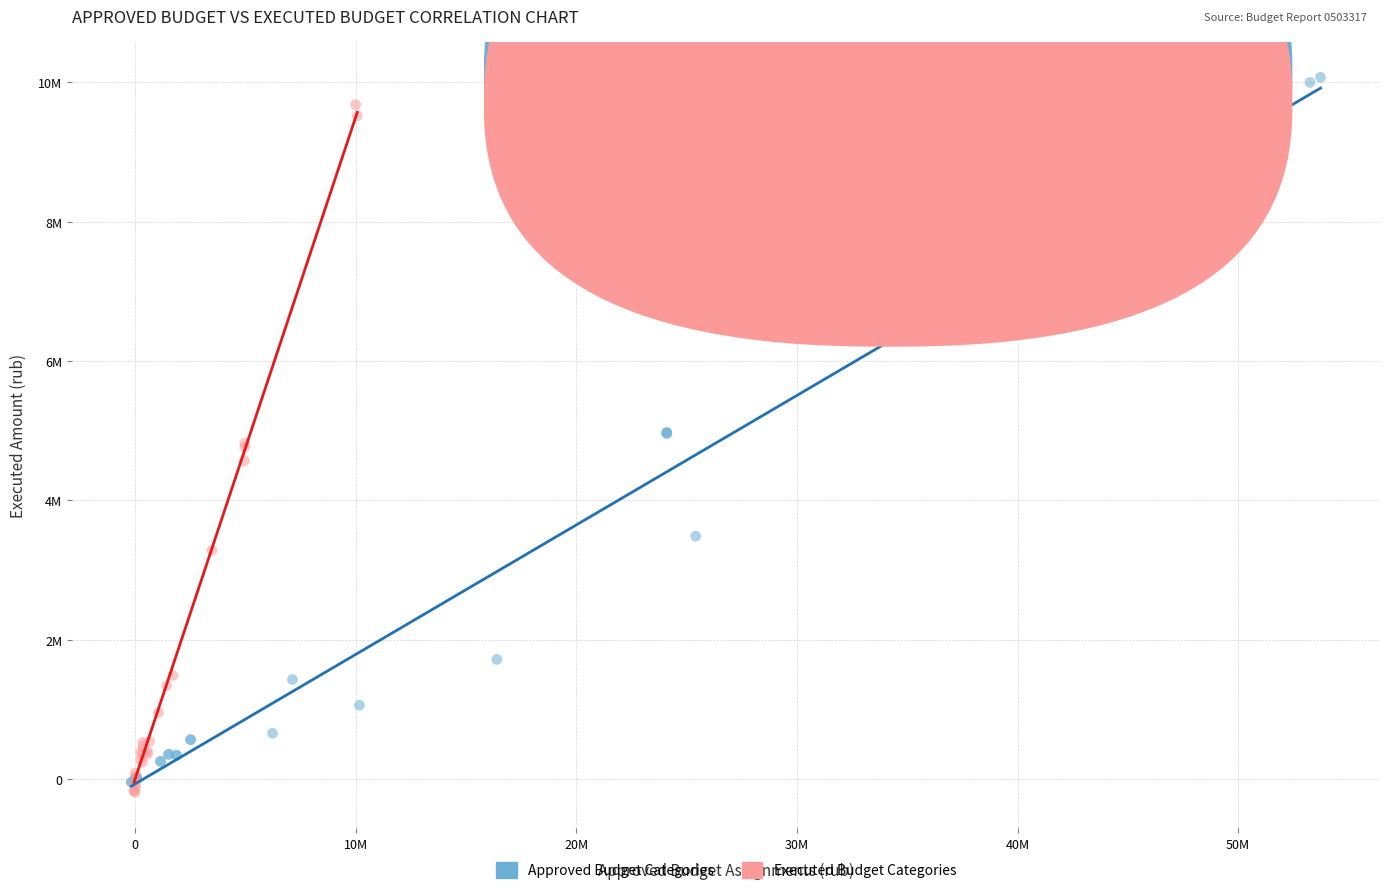

Which series contains the lowest Y value?

Executed Budget Categories